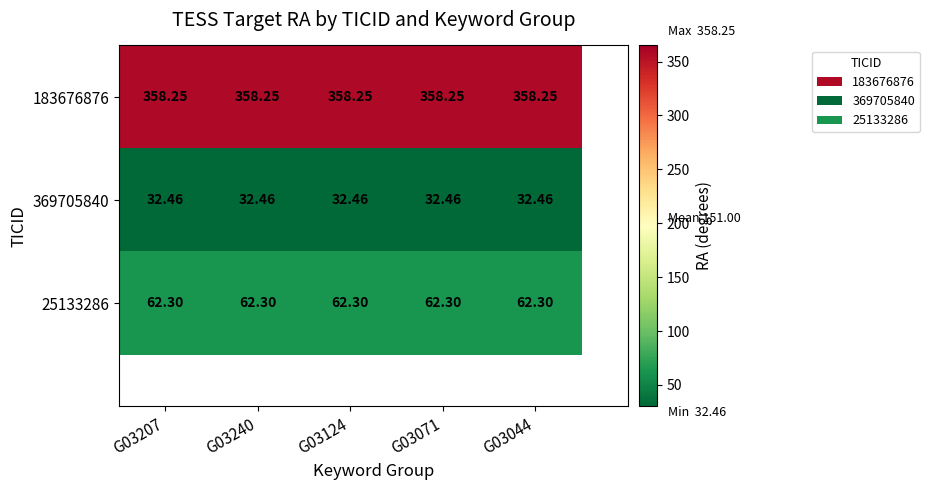

Which has a higher value, G03071 or G03207?

G03071